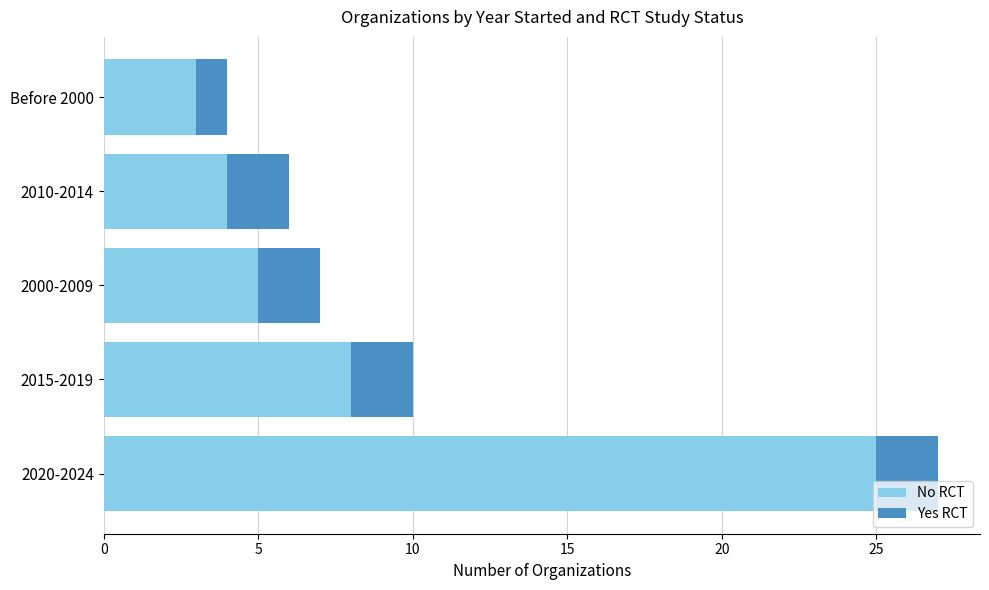

What is the total value across all series at 2015-2019?

10